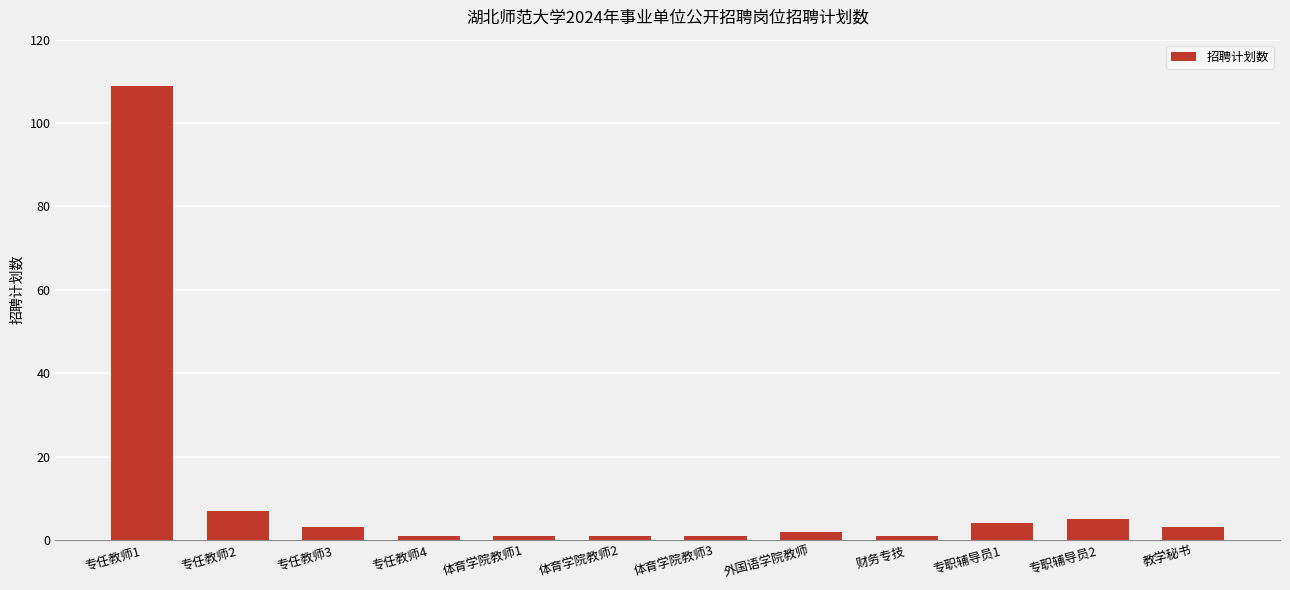

What is the value of the 6th bar from the left?

1